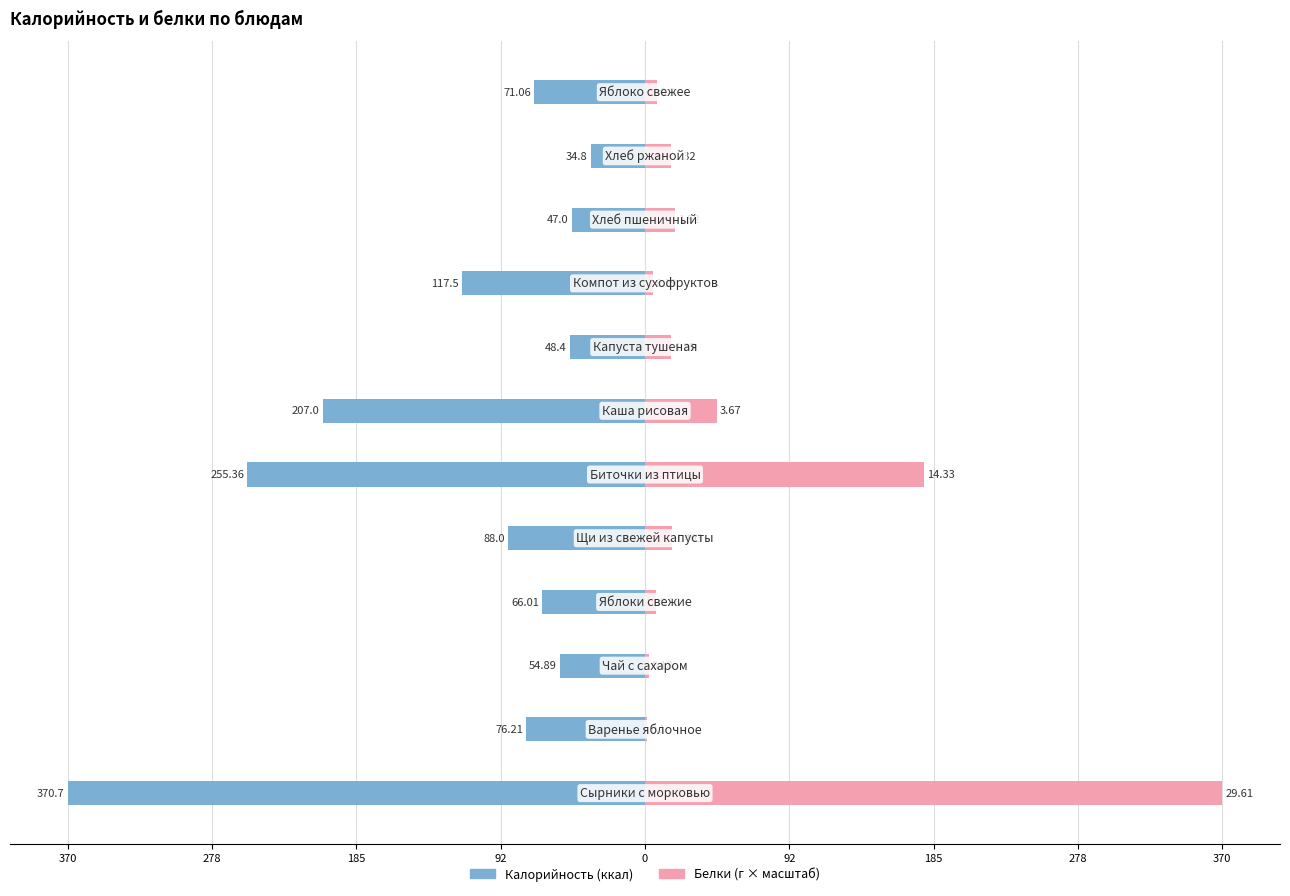

What is the difference between the maximum and minimum values in the Калорийность series?

335.9